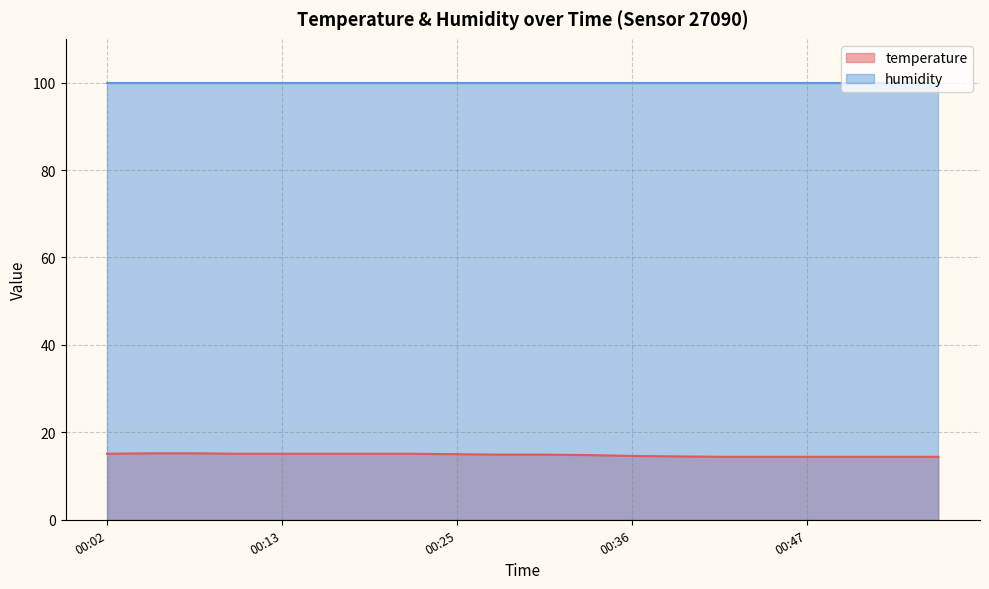

Between 00:02 and 00:30, which is larger?

00:02